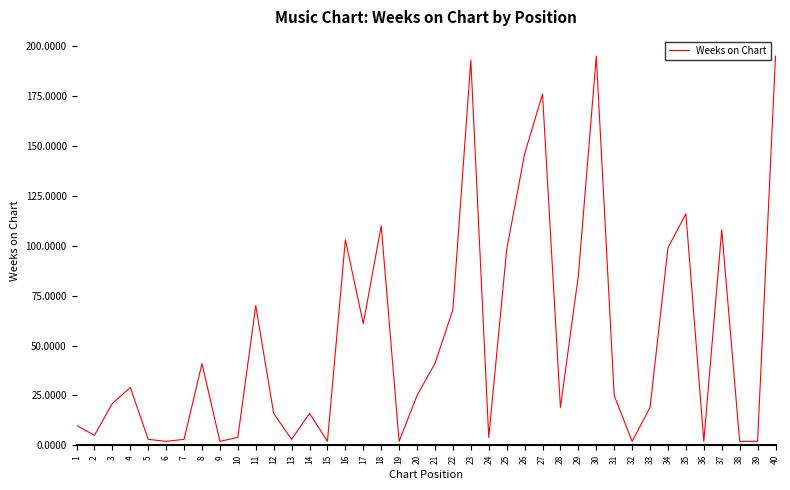

At which category does the data reach its first local peak?

4